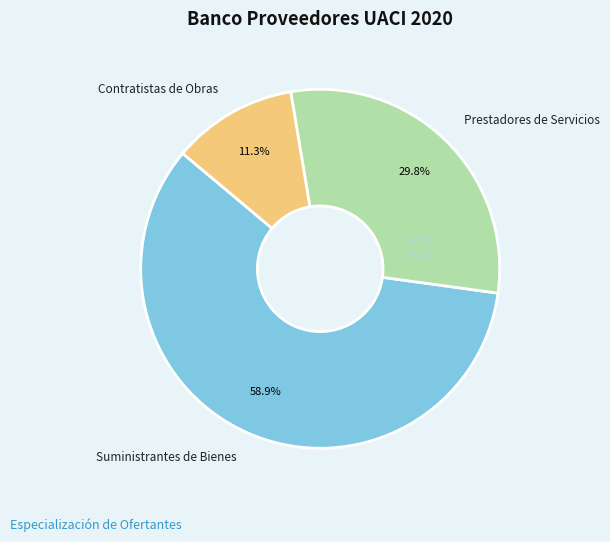

What percentage do Suministrantes de Bienes and Contratistas de Obras together represent?

70.2%